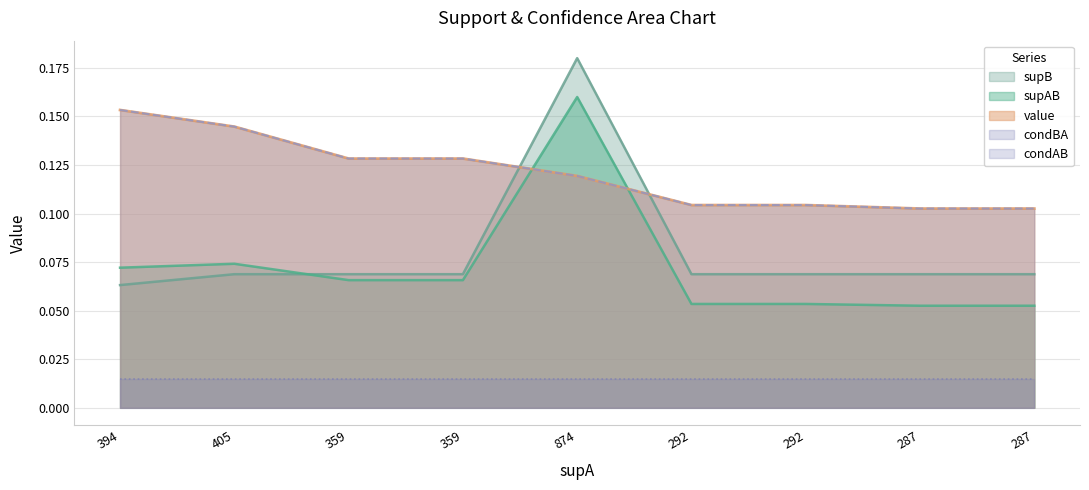

Which series has the widest spread of values?

supB